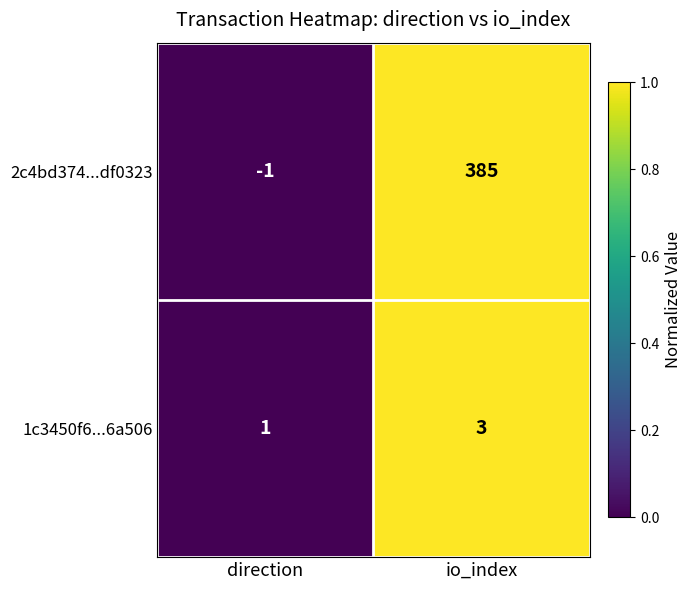

Which series changed the most between direction and io_index?

2c4bd374...df0323